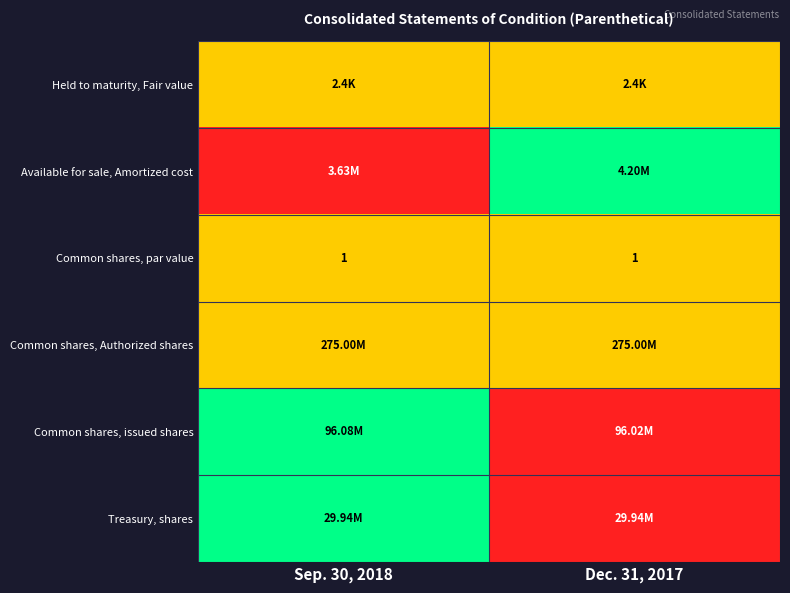

What is the average value of the Common shares, par value series?

1.0